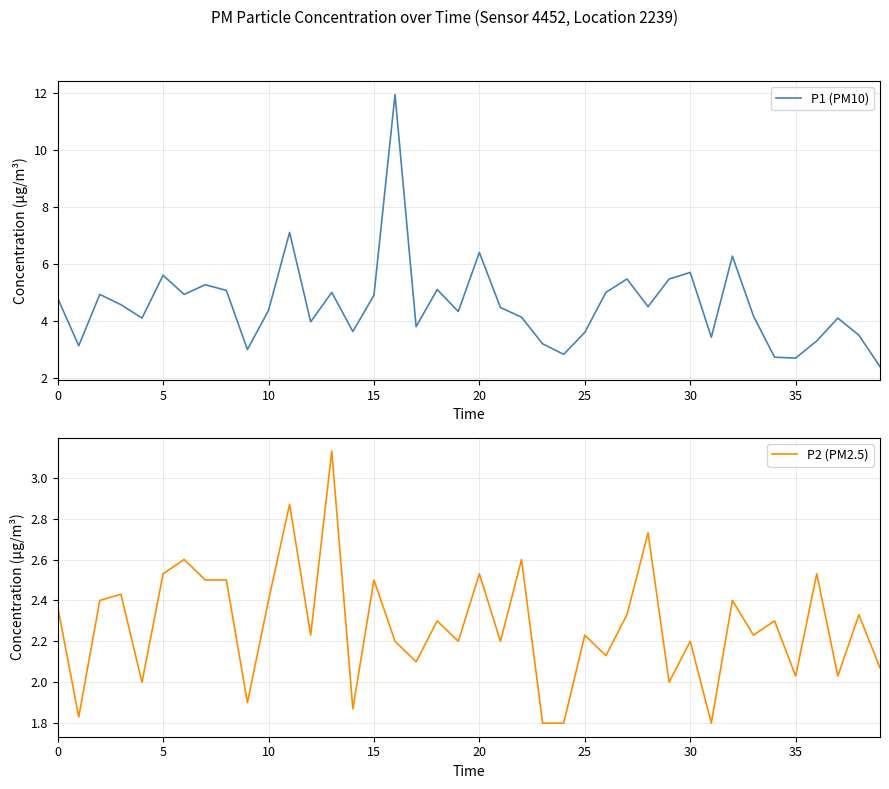

Where is P1 (PM10) nearest to the value 7?

11